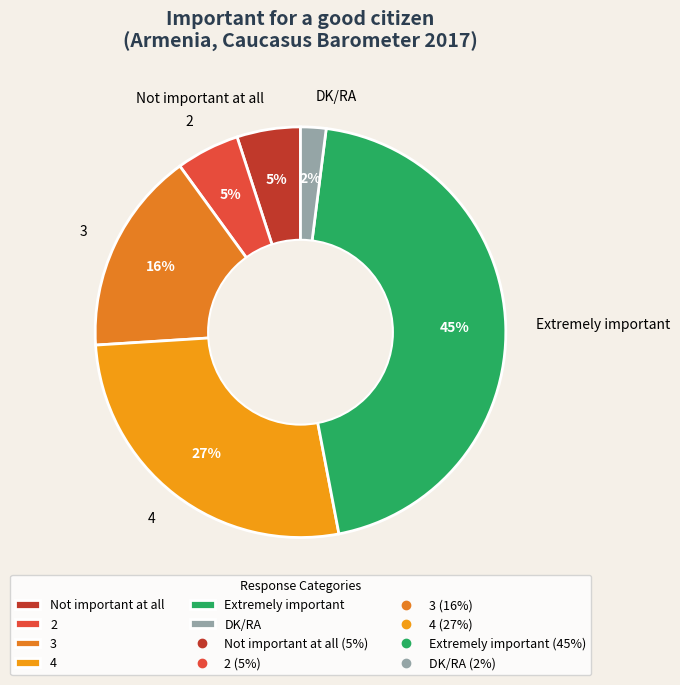

How many slices are in this pie chart?

6